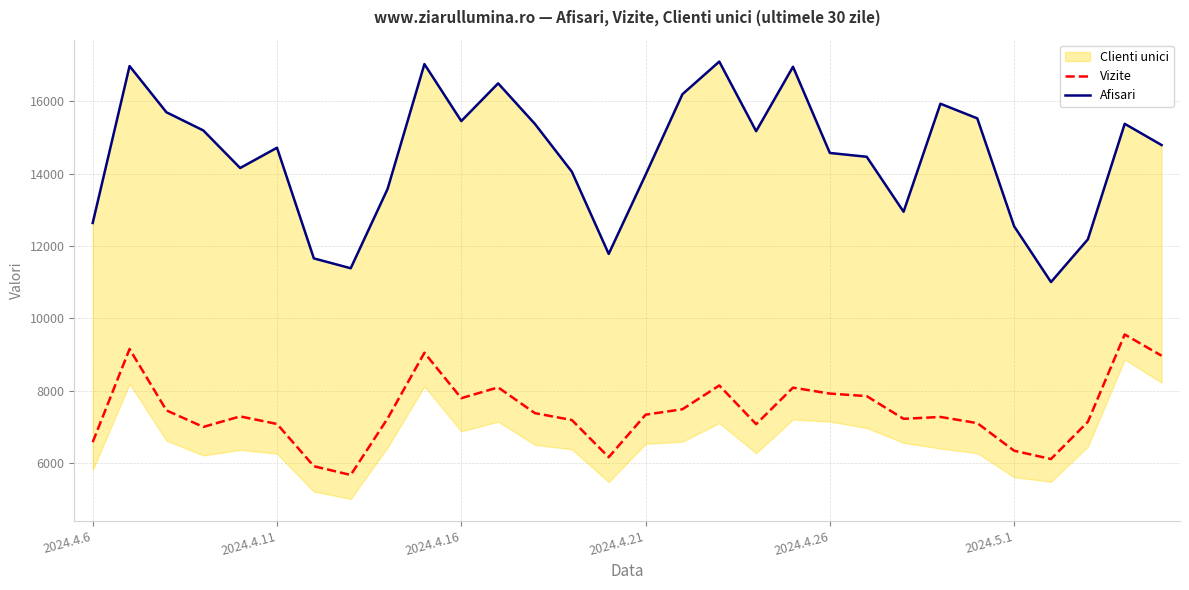

What is the maximum value for Vizite?

9553